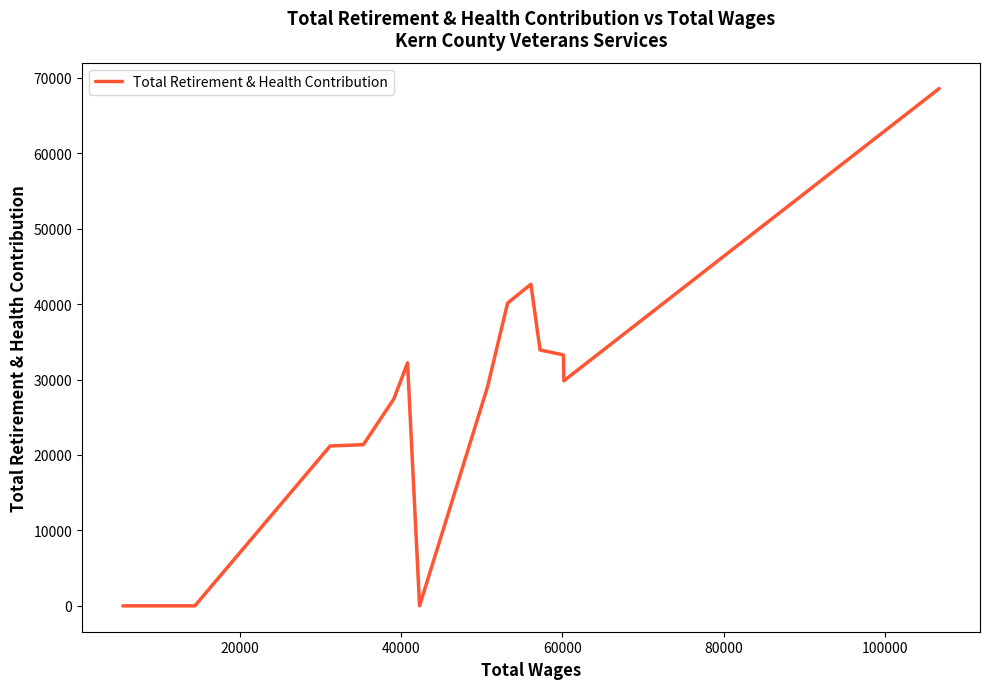

What is the greatest value displayed?

68585